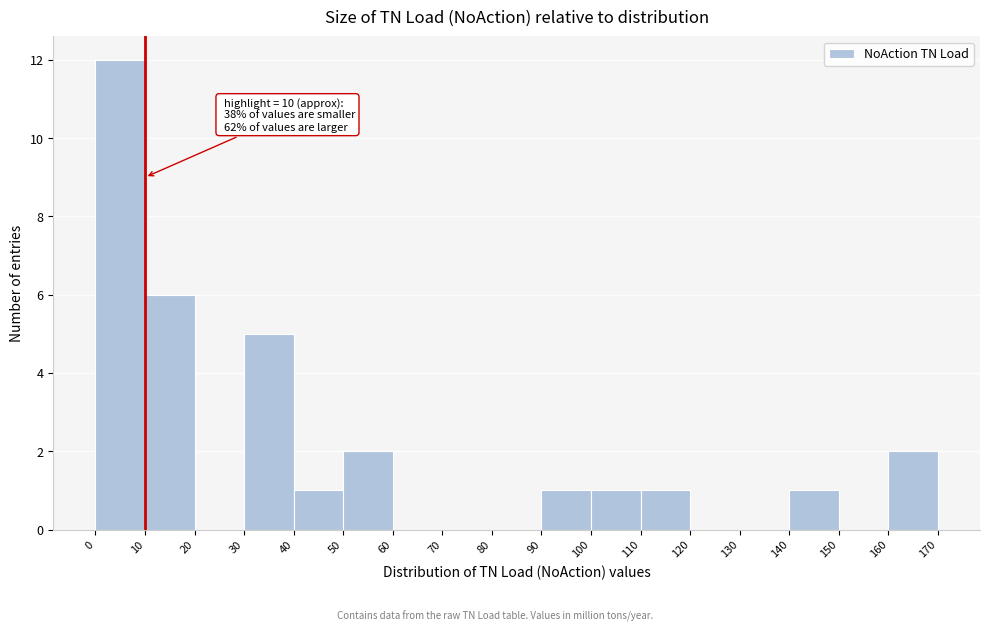

Which range on the x-axis has the tallest bar?

0 to 10